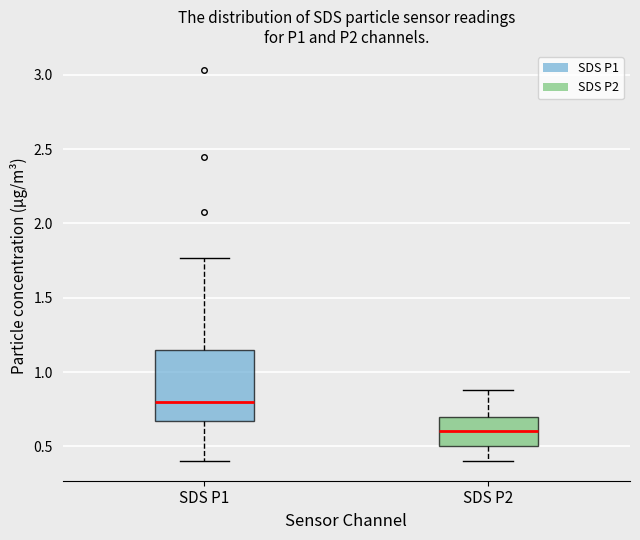

Comparing the boxes themselves (not the whiskers), which one is the tallest?

SDS P1